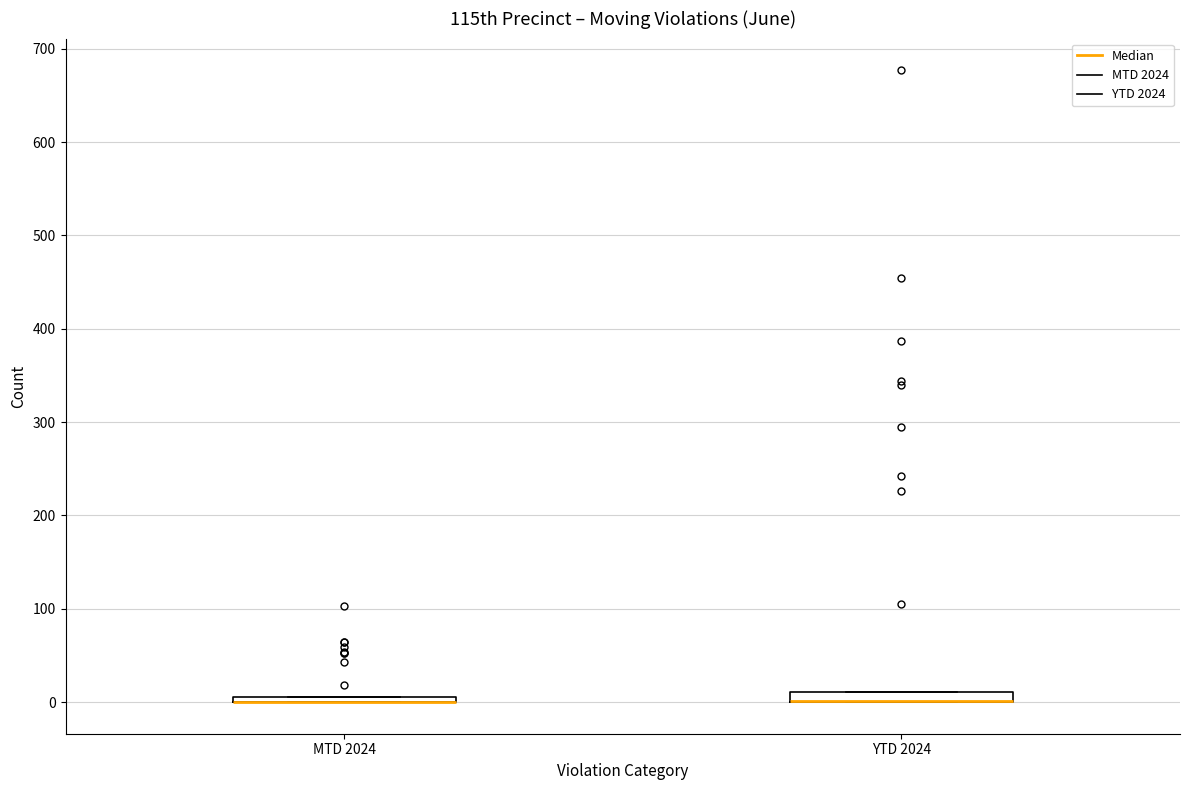

Where is the upper edge of the box for YTD 2024 on the y-axis? The values are not printed on the chart, so give them approximately, as read against the axis.

10